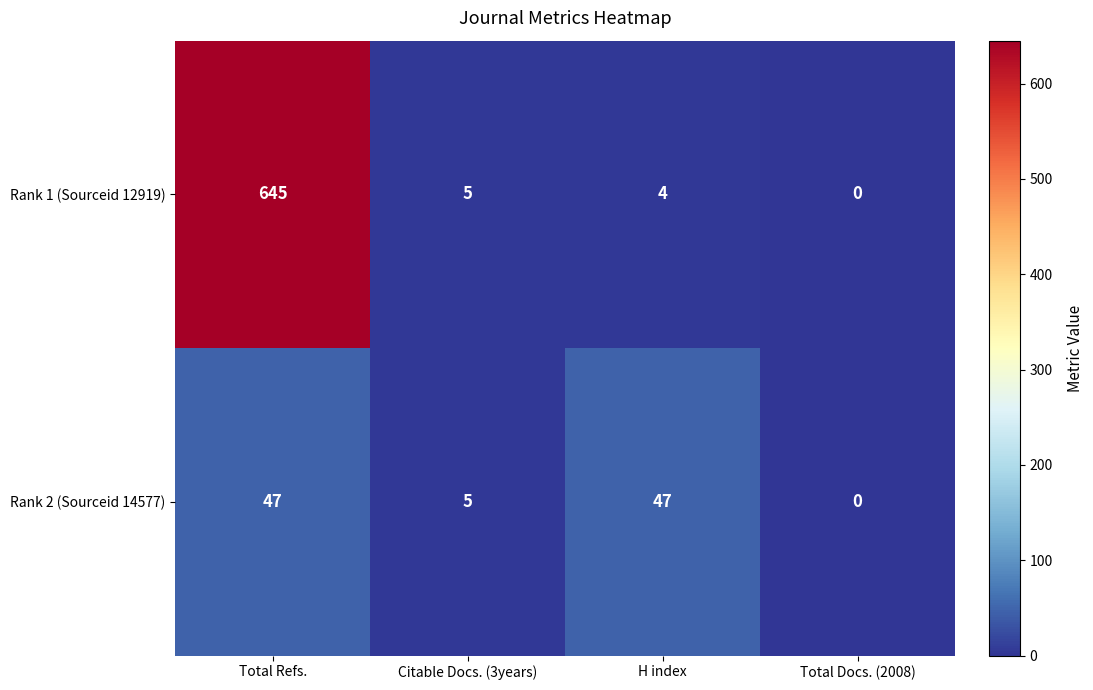

Which label corresponds to the largest value in the chart?

Total Refs.